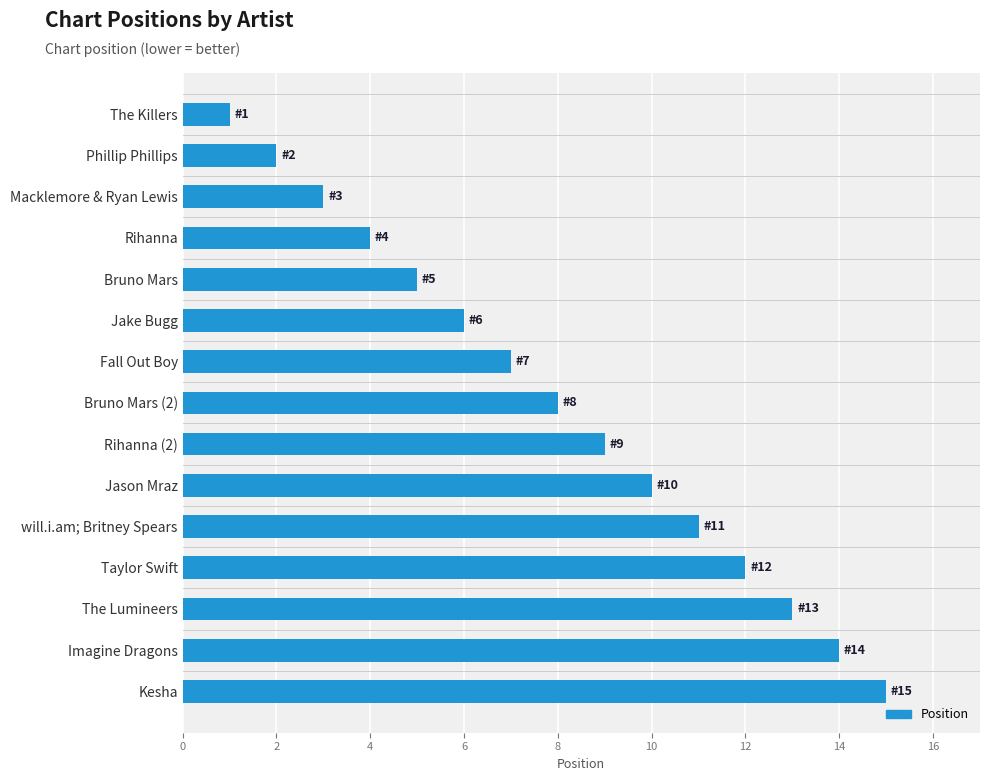

At which category does the chart reach its peak across all series?

Kesha